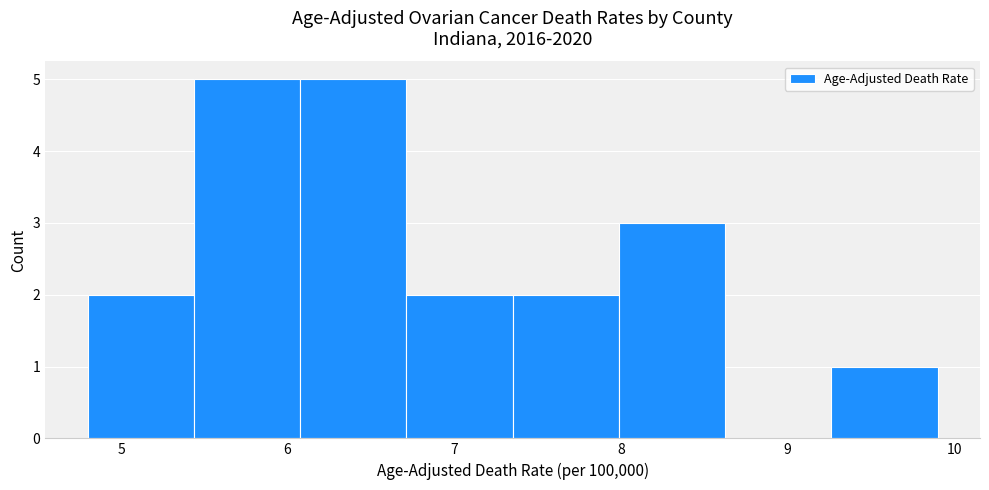

Reading left to right, transcribe this chart: for each bar, give the range it covers on the x-axis and its height. Neither the bar edges nor the heights are printed on the chart, so give them approximately, as read against the axes.

4.8 to 5.4: 2
5.4 to 6.1: 5
6.1 to 6.7: 5
6.7 to 7.4: 2
7.4 to 8.0: 2
8.0 to 8.6: 3
8.6 to 9.3: 0
9.3 to 9.9: 1